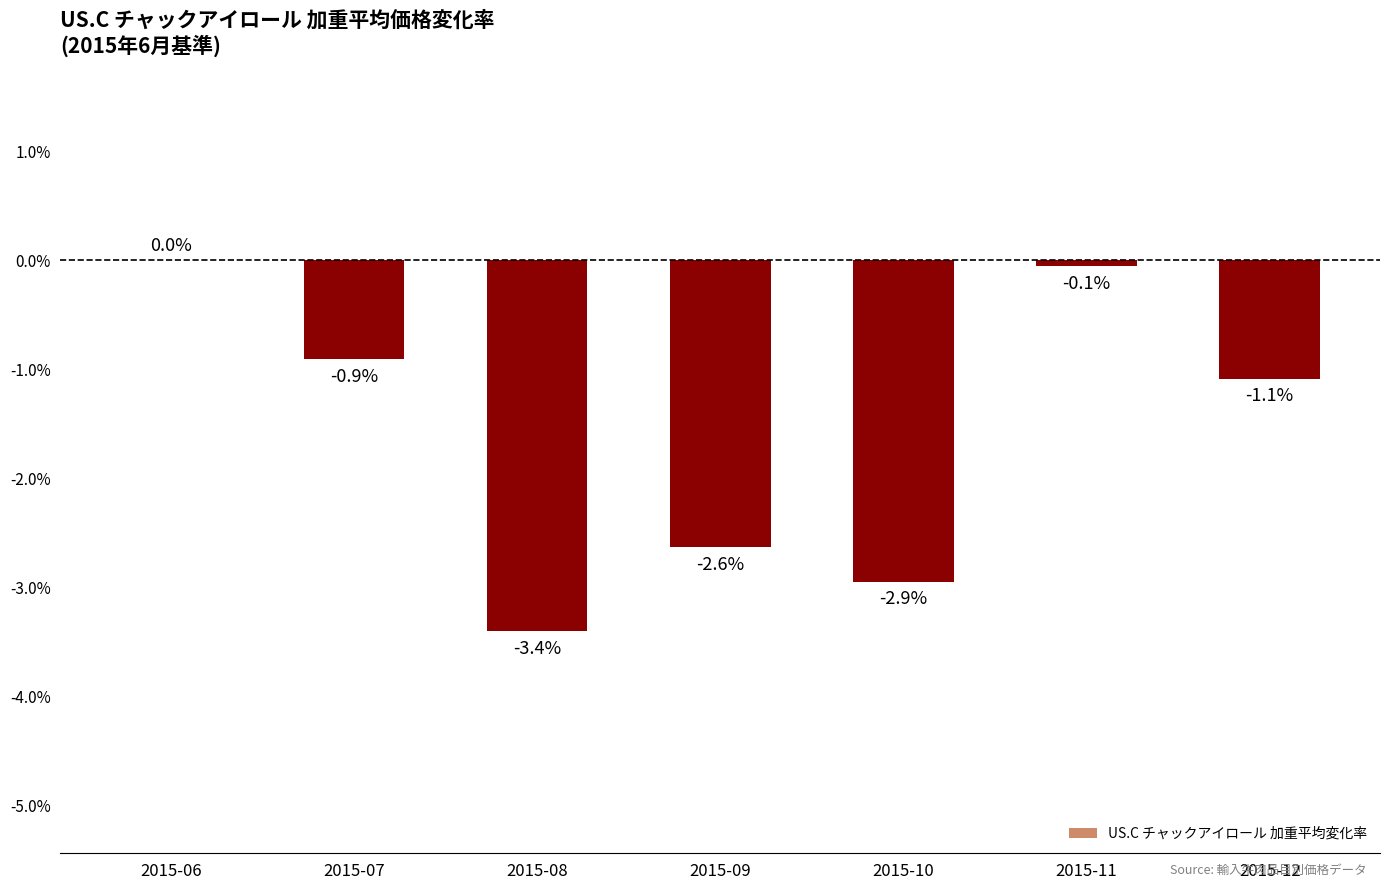

The value at 2015-10 is -1.5. True or false?

False